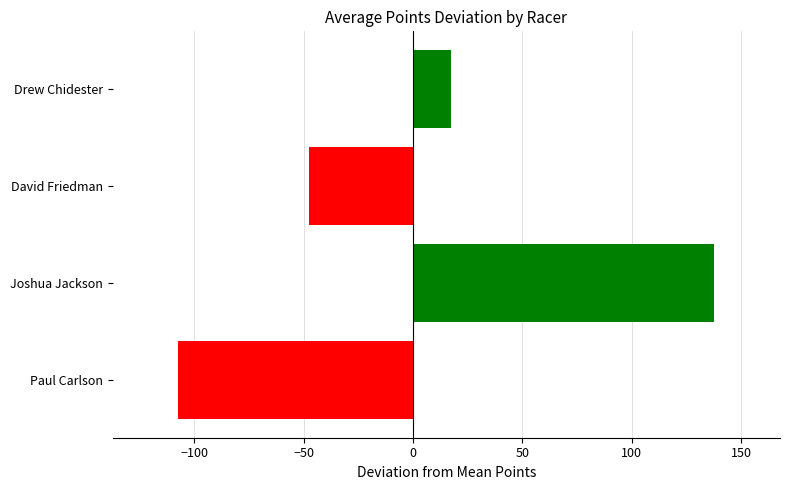

What is the sum of the values at Drew Chidester and Paul Carlson?

-90.0